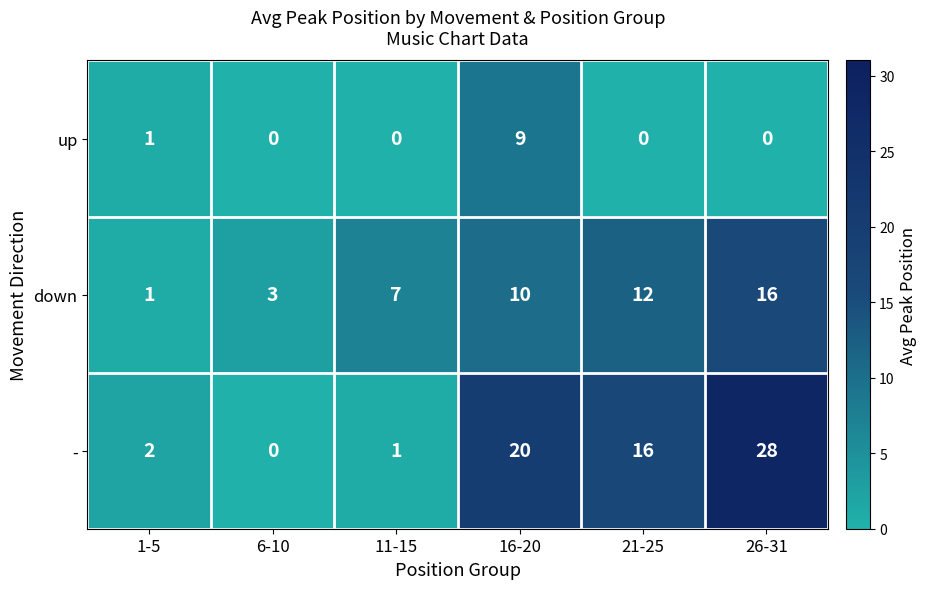

Is it true that up equals 5 at 16-20?

False